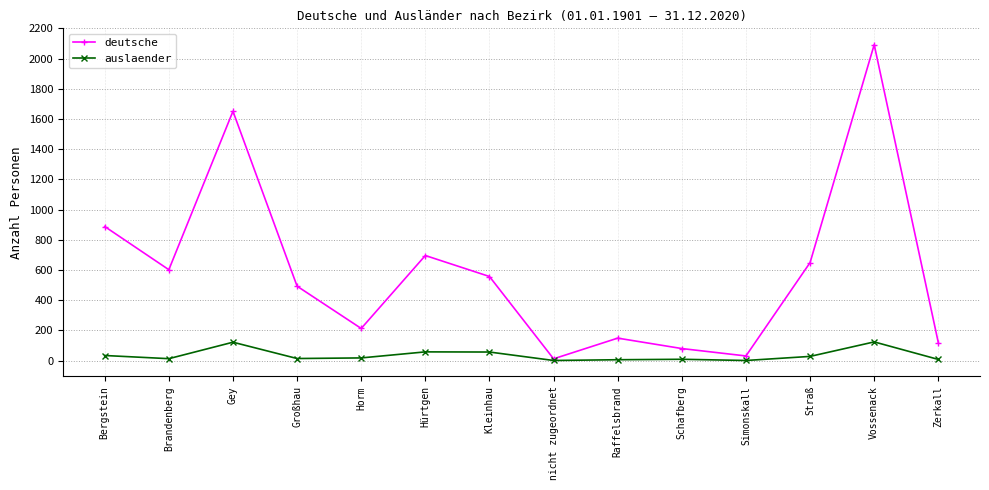

What is the sum of all deutsche values?

8232